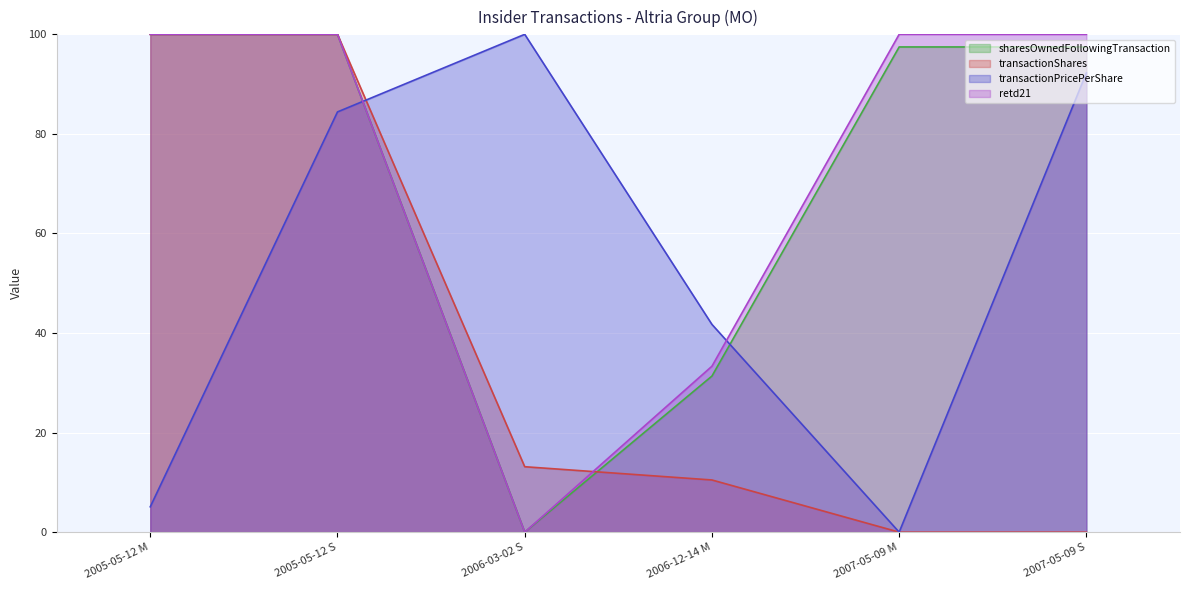

At which category does the chart reach its minimum across all series?

2007-05-09 M